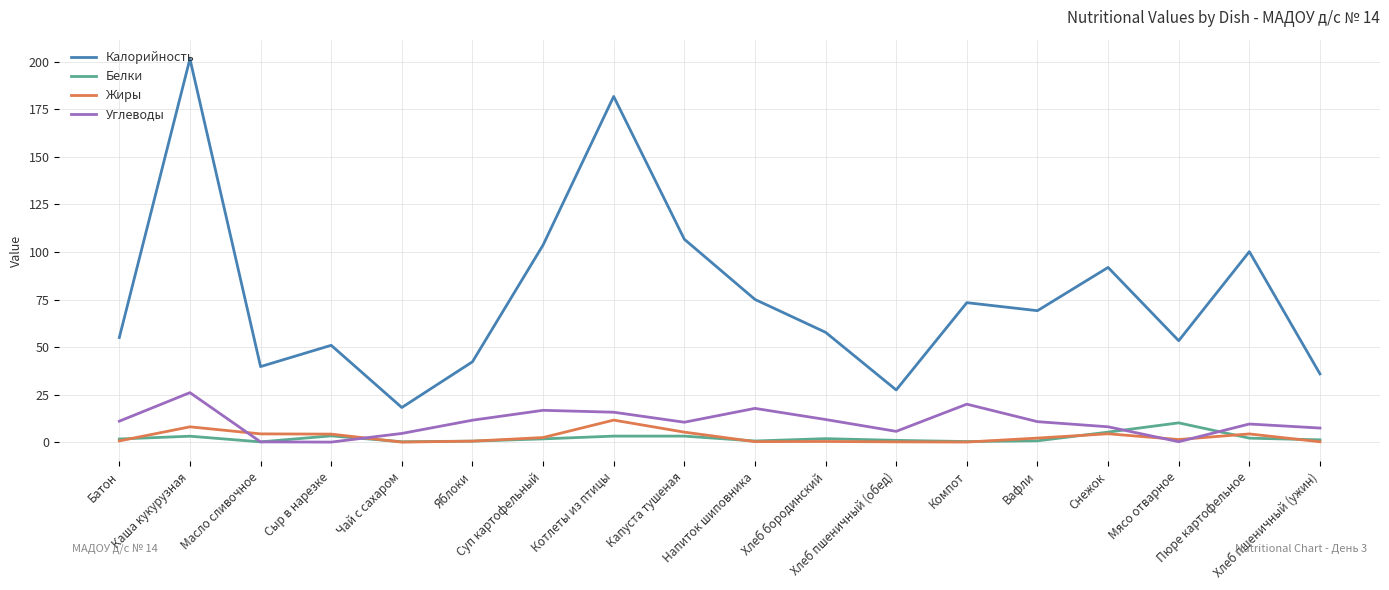

True or false: Калорийность and Углеводы intersect in this chart.

False